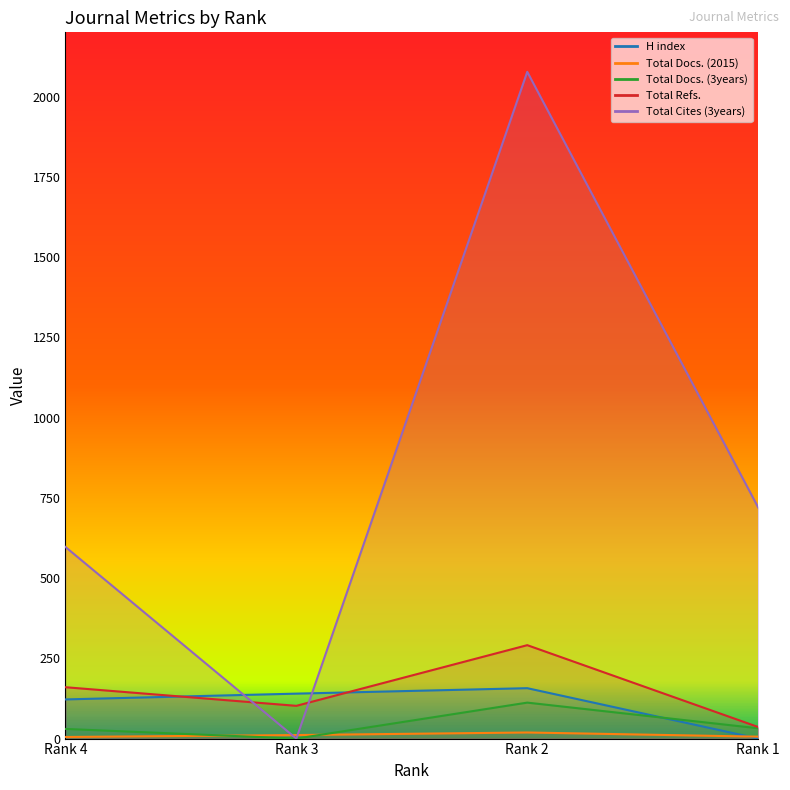

True or false: H index and Total Refs. cross at least once.

True